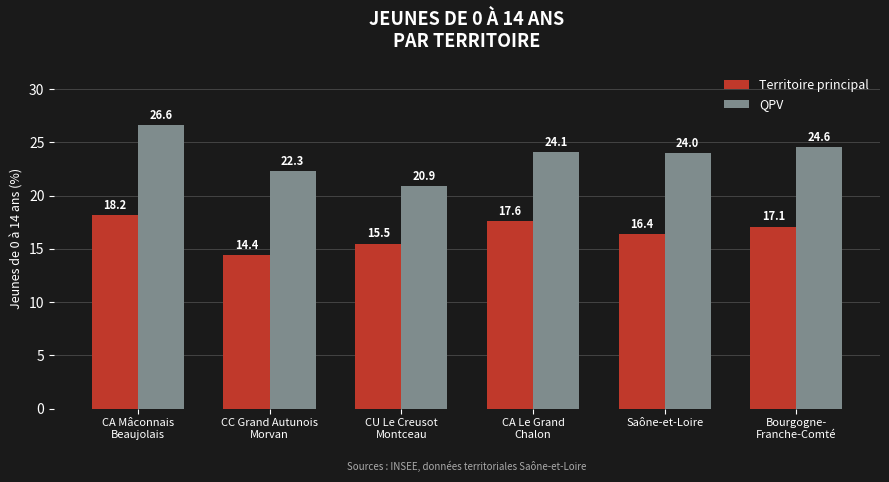

Read the QPV value at CA Le Grand
Chalon.

24.1